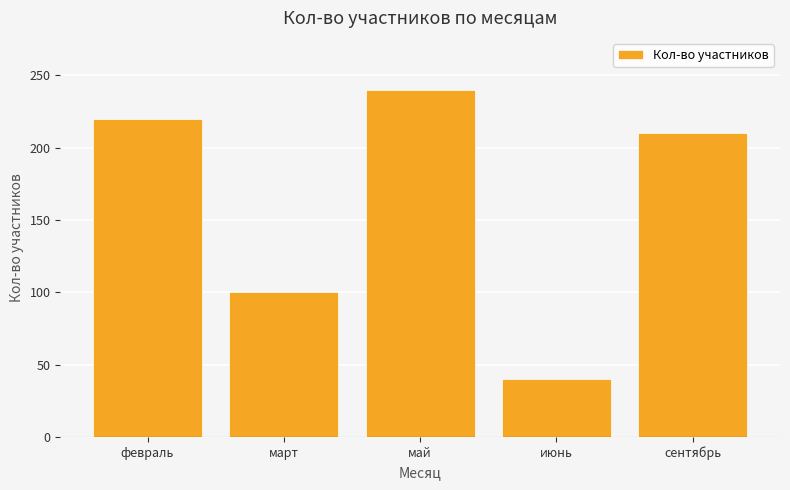

Reading right to left, transcribe all the data shown in this chart.

сентябрь=210	июнь=40	май=240	март=100	февраль=220